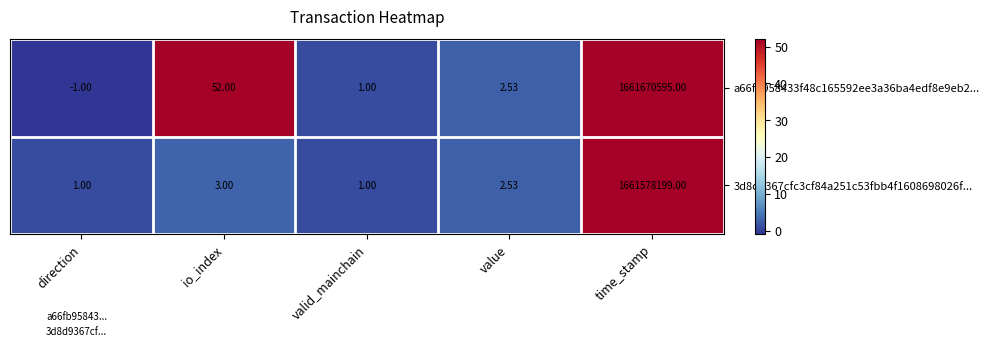

Which series changed the most between io_index and valid_mainchain?

a66fb958433f48c165592ee3a36ba4edf8e9eb2...